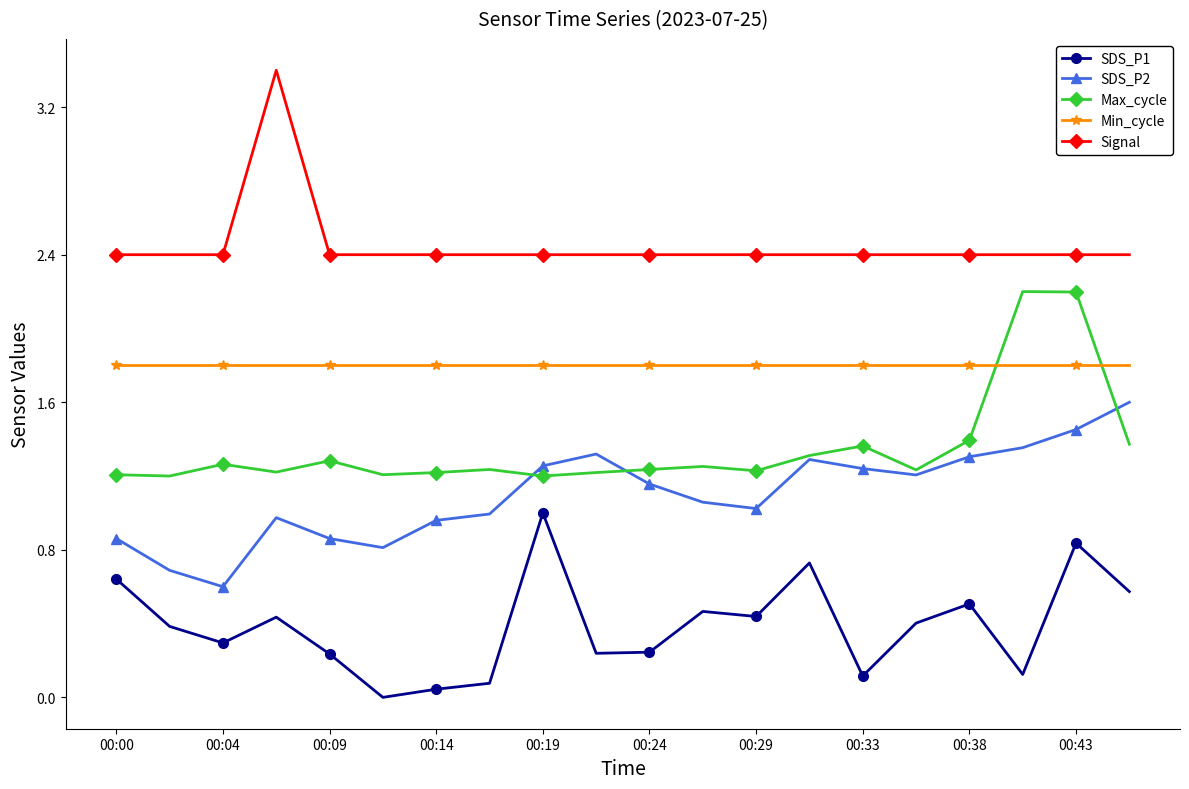

How many Signal values are between 2 and 3?

19